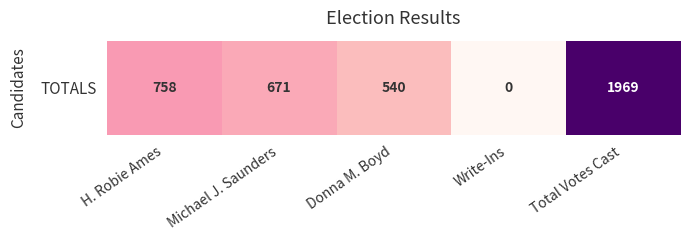

Count the number of data series in this chart.

1